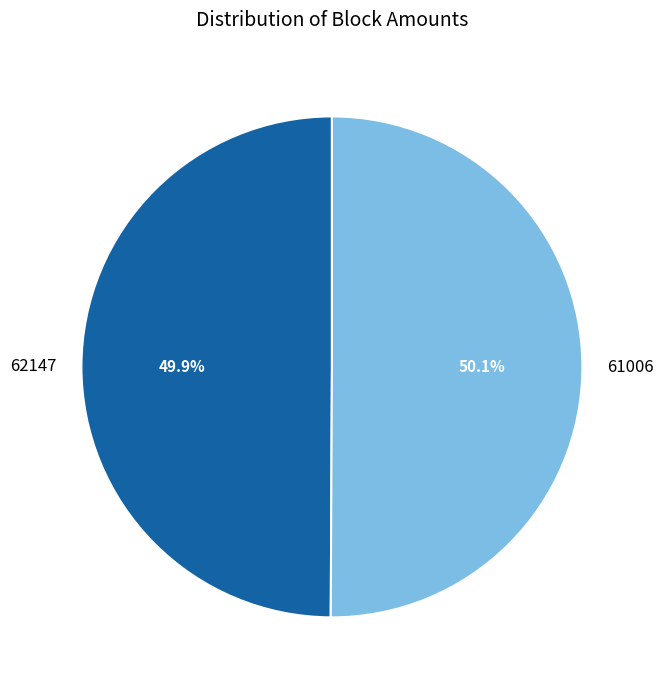

Is there any slice that represents more than half of the pie?

Yes